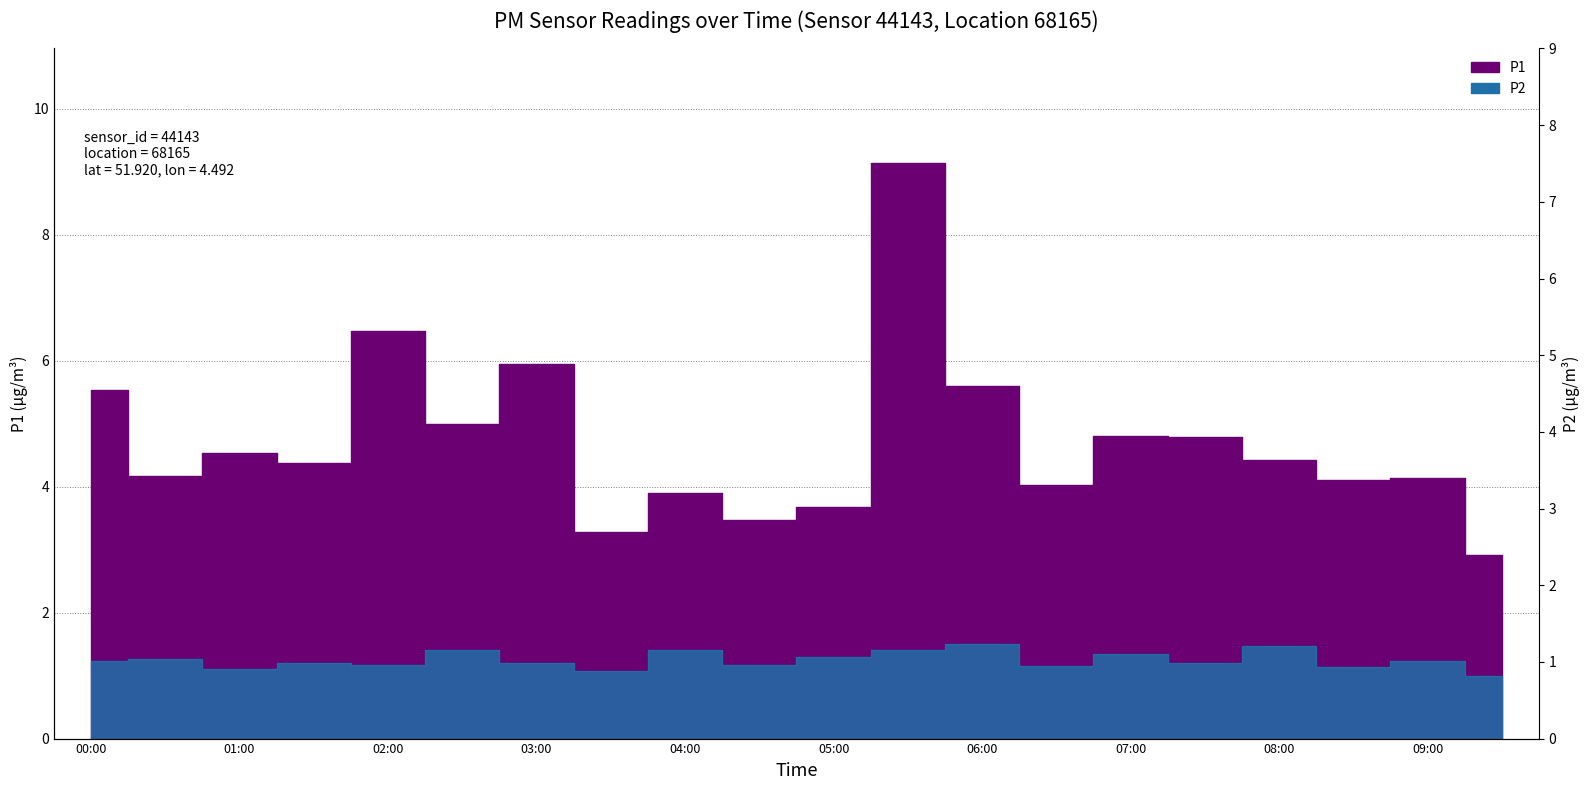

Rank the series at 07:00 from lowest to highest value.

P2, P1